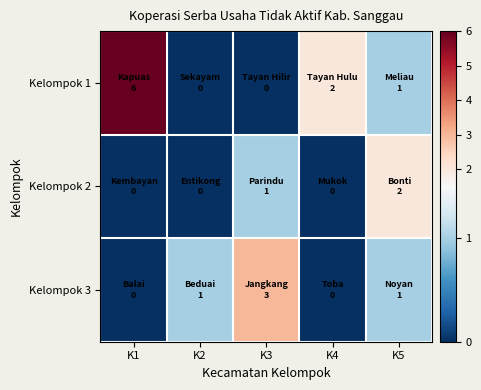

At which category does the chart reach its peak across all series?

K1